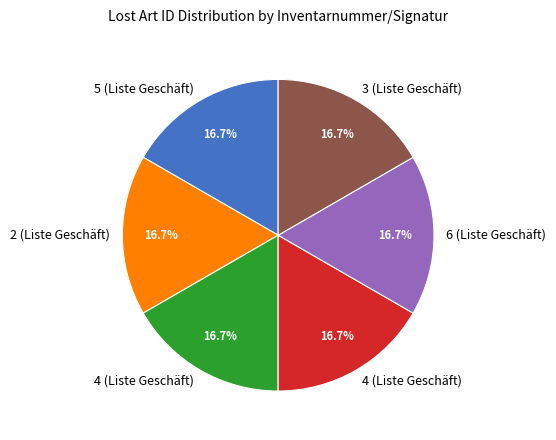

Is there any slice that represents more than half of the pie?

No